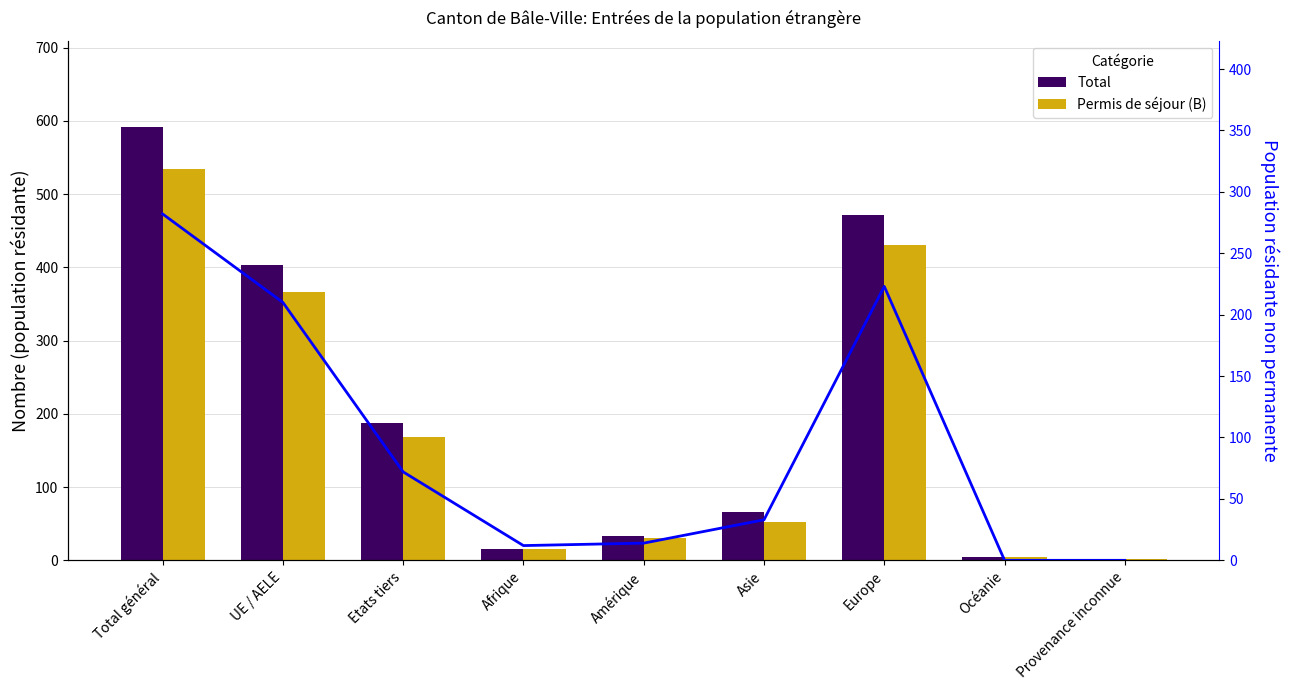

Which category has the highest value across all series?

Total général